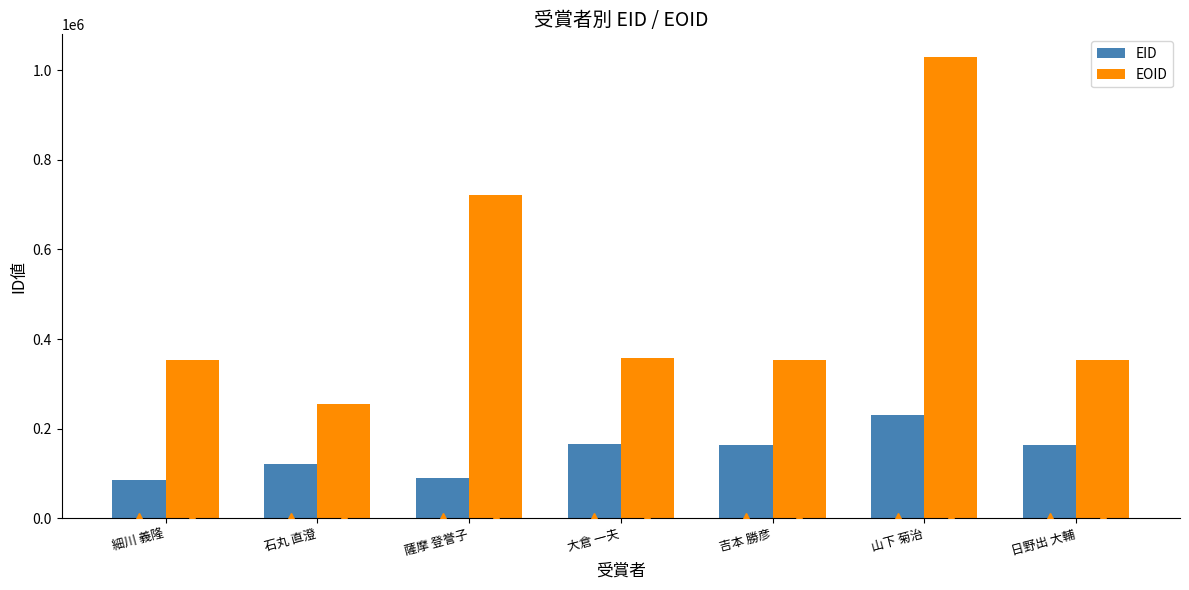

Which series changed the most between 薩摩 登誉子 and 山下 菊治?

EOID